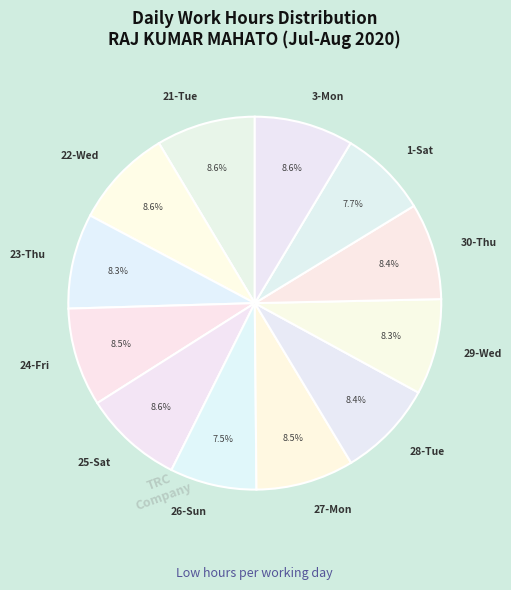

Does 21-Tue represent more than half of the total?

No